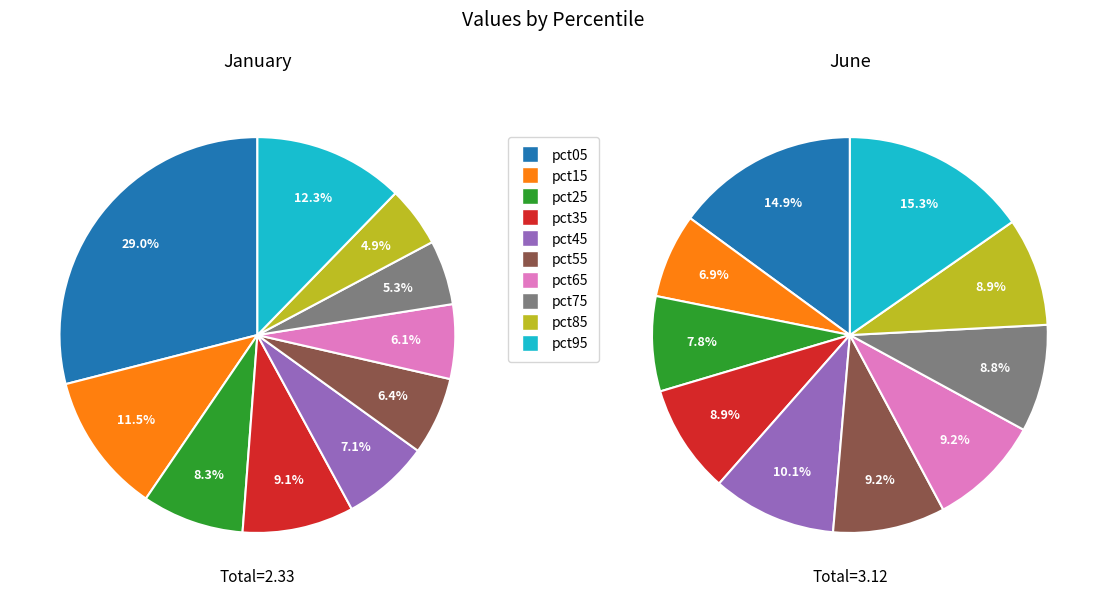

What is the smallest slice in the pie chart?

pct85